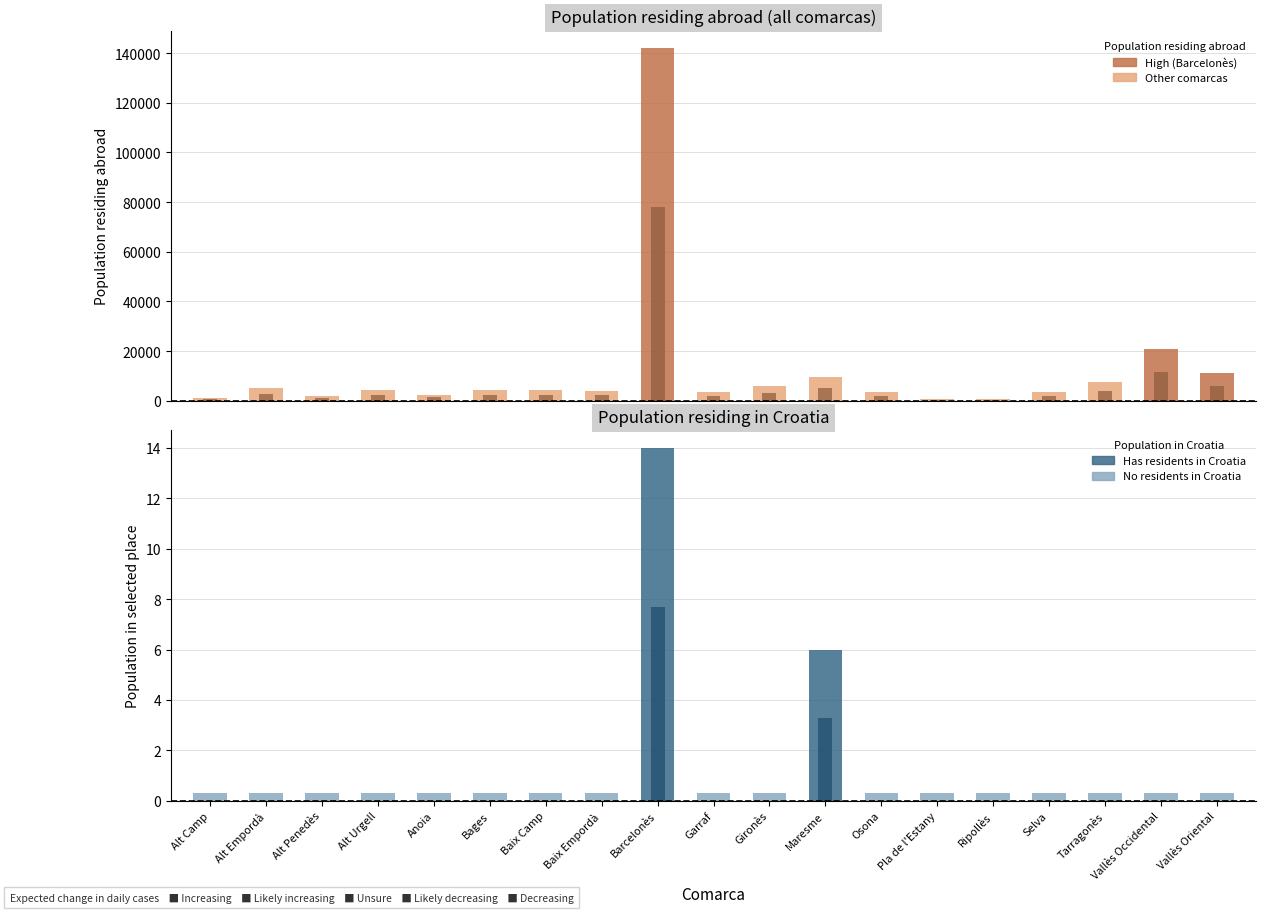

What is the spread (max minus min) of values at Vallès Occidental?

20800